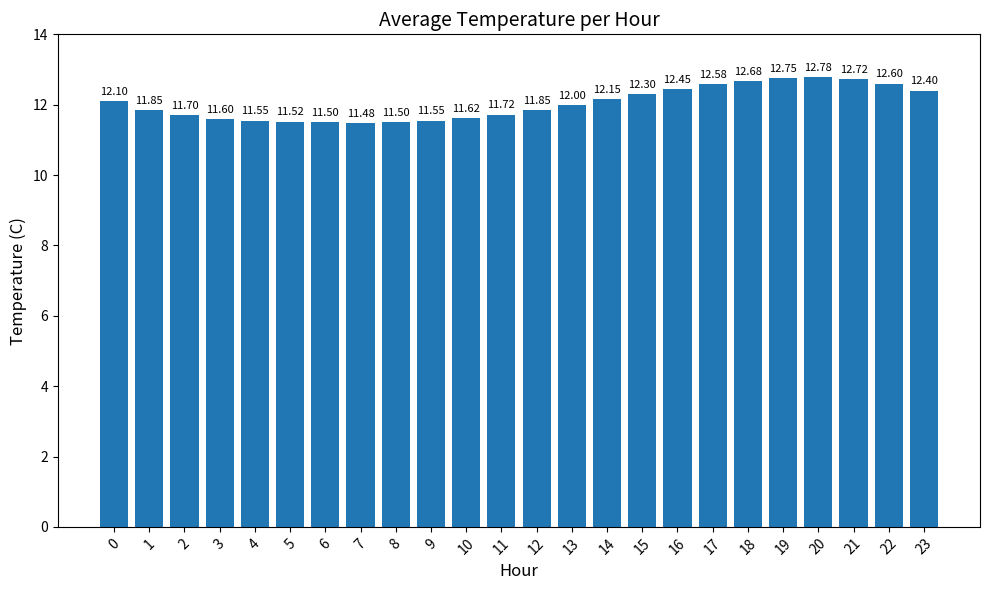

How many data points are less than 12?

12